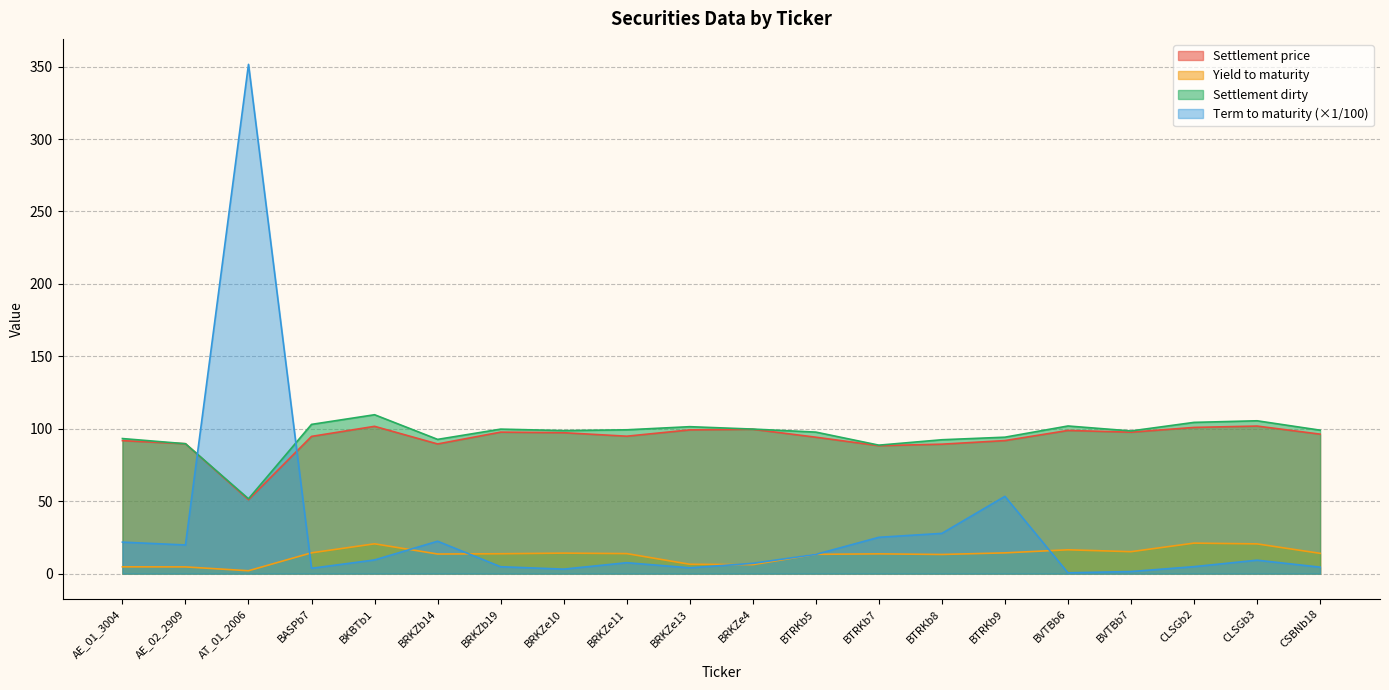

Rank the categories by Settlement price value from highest to lowest.

CLSGb3, BKBTb1, CLSGb2, BRKZe4, BRKZe13, BVTBb6, BRKZb19, BVTBb7, BRKZe10, CSBNb18, BRKZe11, BASPb7, BTRKb5, BTRKb9, AE_01_3004, AE_02_2909, BRKZb14, BTRKb8, BTRKb7, AT_01_2006